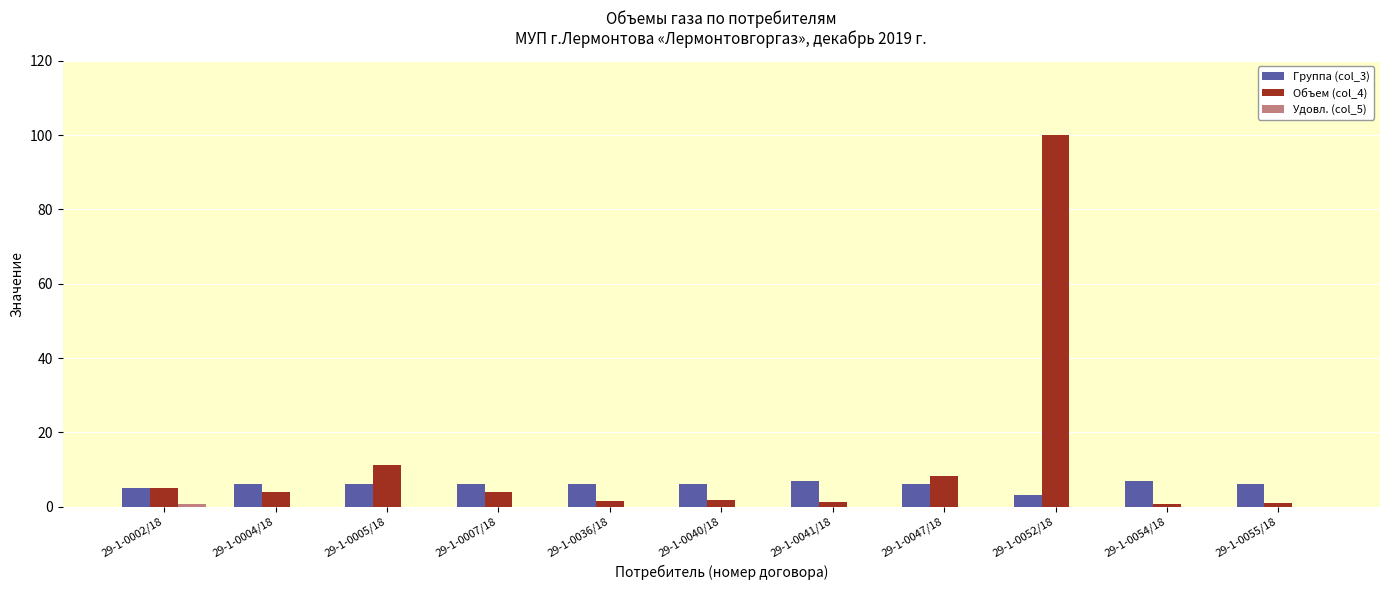

Are the bars horizontal?

No